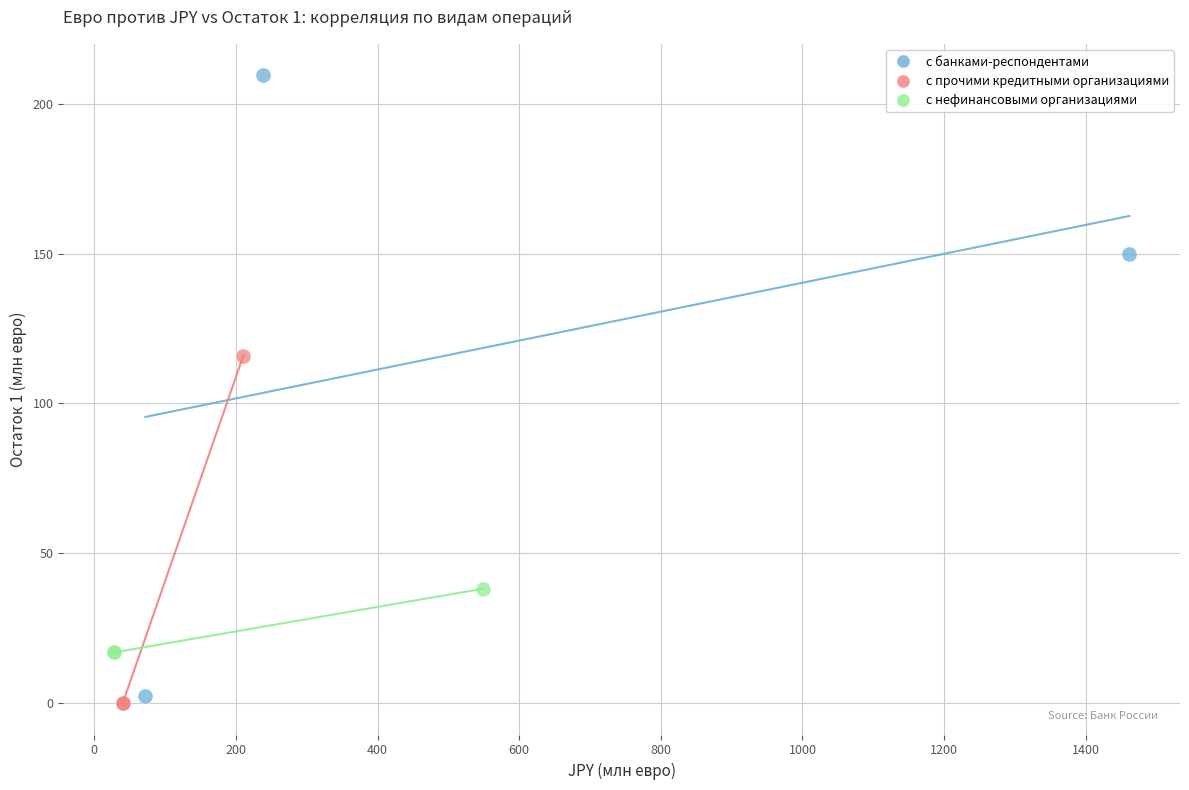

Which series contains the lowest Y value?

с прочими кредитными организациями